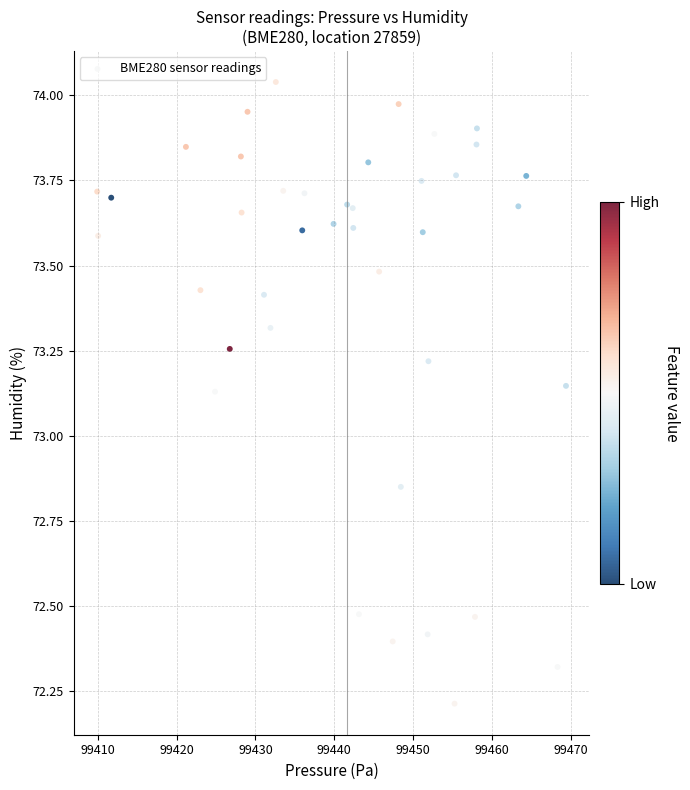

What is the range of X values (max minus min)?

59.4